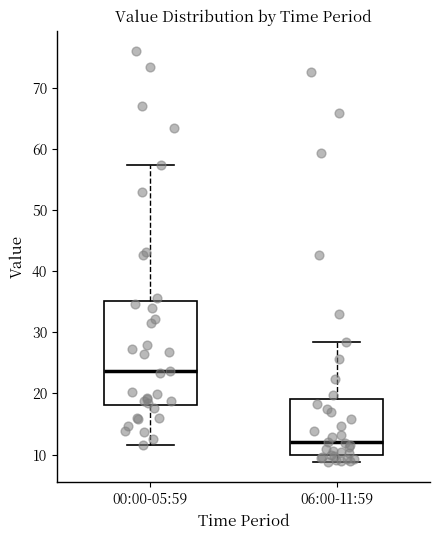

Comparing the boxes themselves (not the whiskers), which one is the tallest?

00:00-05:59